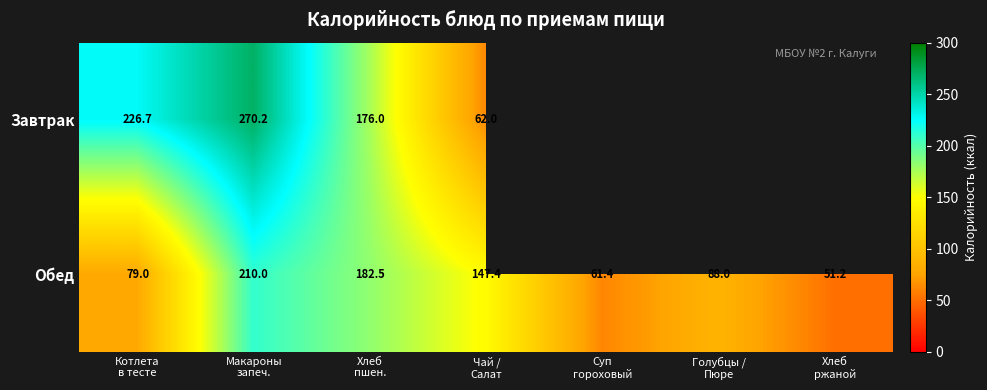

What is the difference between the maximum and minimum values in the Обед series?

158.8